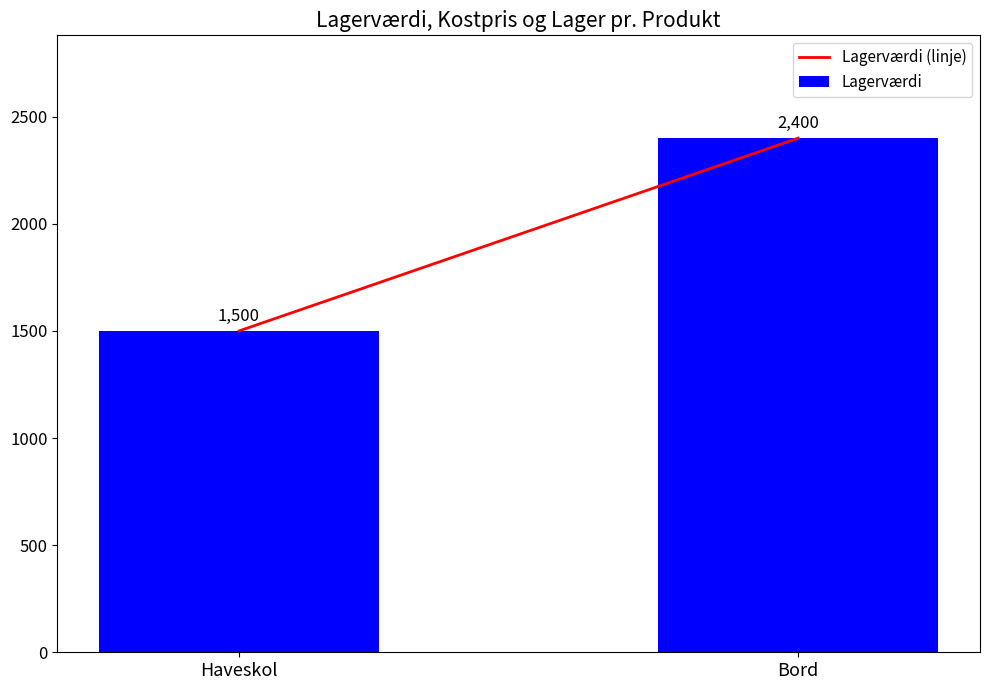

Does the chart contain any negative values?

No